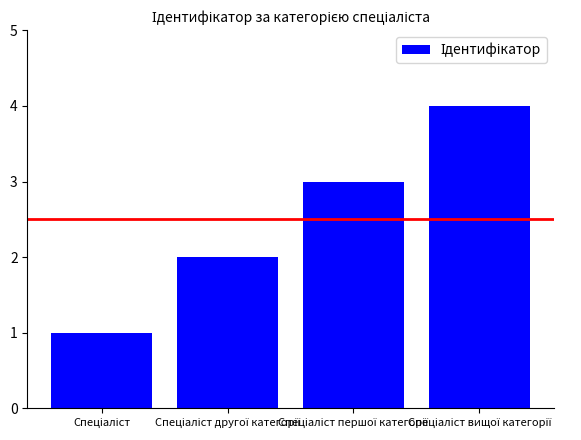

What is the maximum value shown in the chart?

4